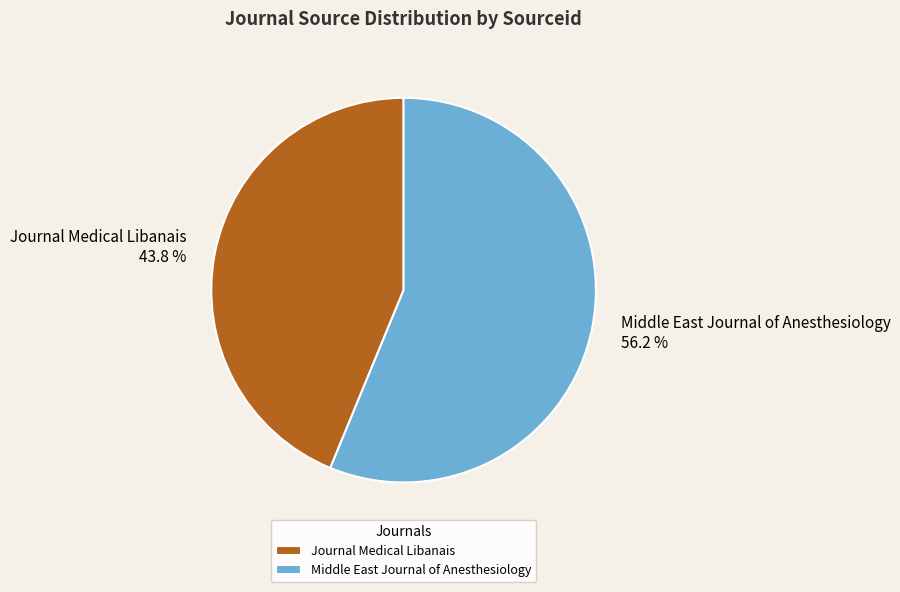

True or false: Journal Medical Libanais accounts for 44% of the total.

True